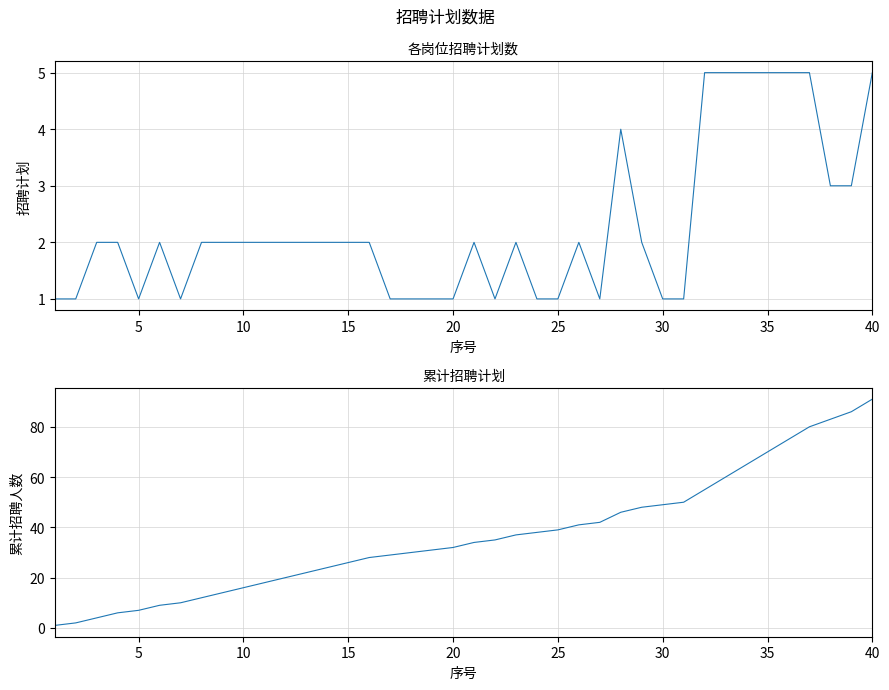

How many interior local peaks does the 招聘计划 series have?

5